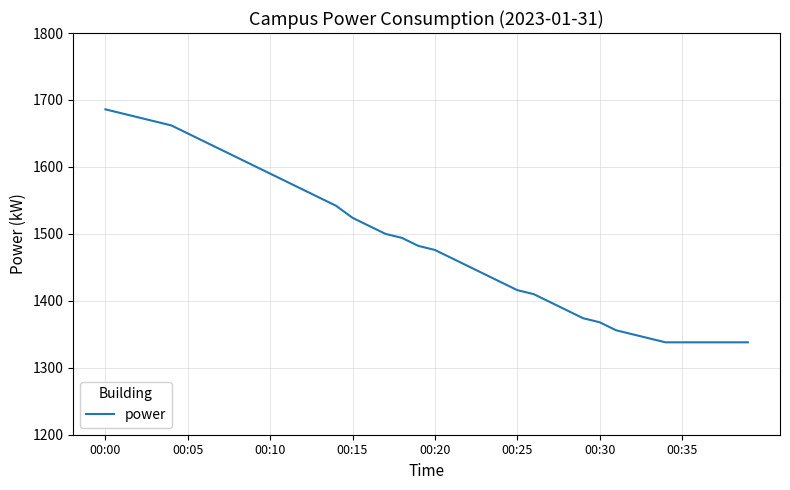

What is the greatest value displayed?

1686